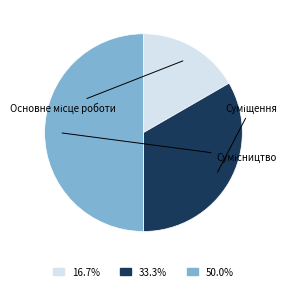

Which slice is the smallest?

Основне місце роботи